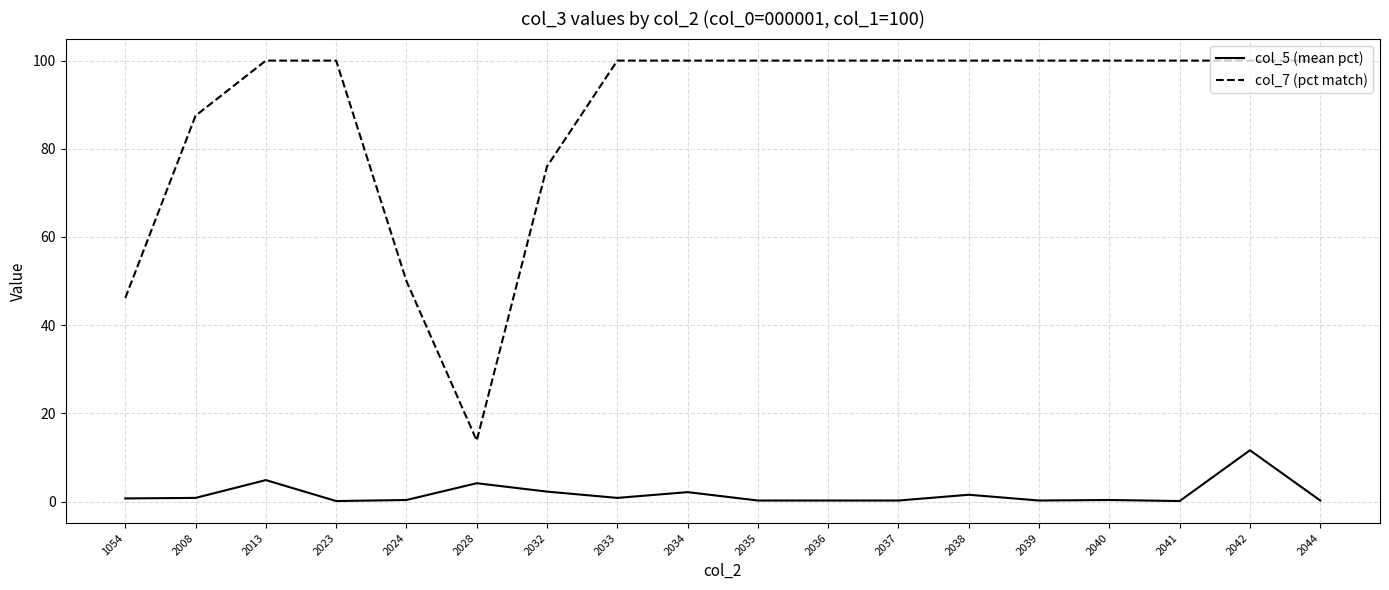

What is the greatest value displayed?

100.0